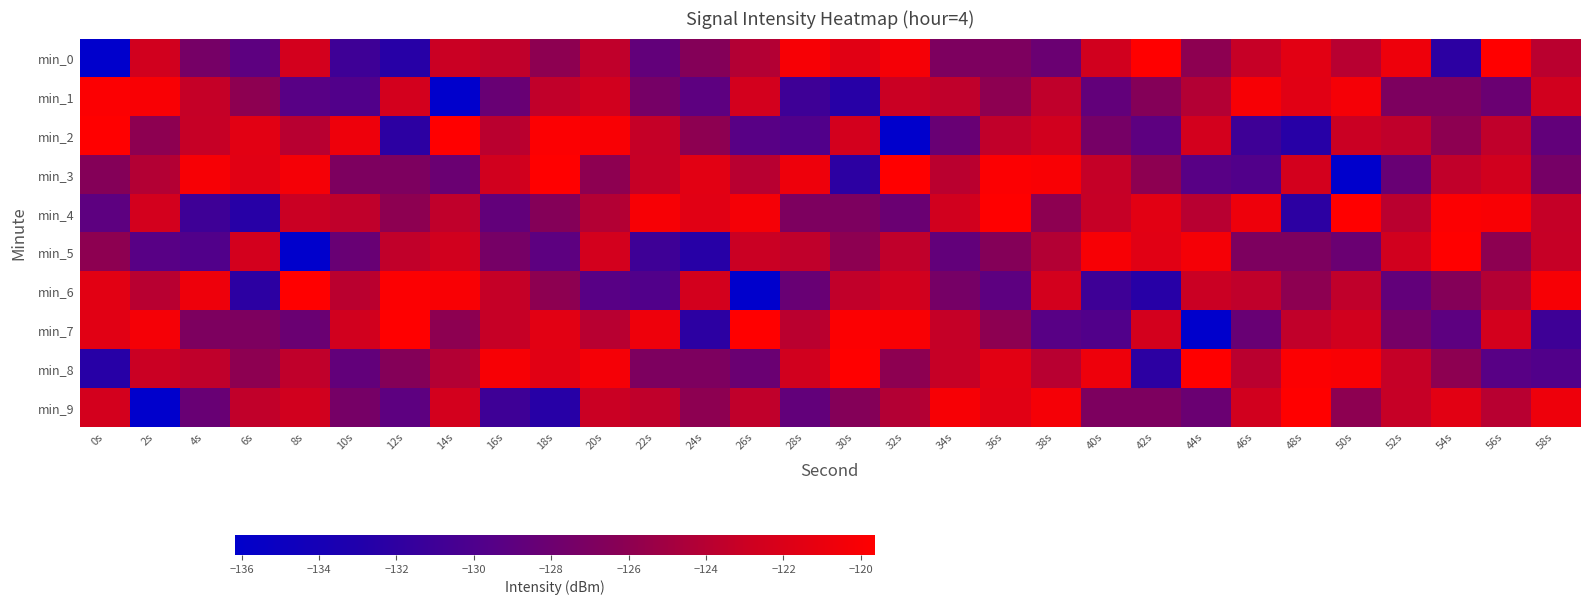

Between 4s and 40s, which is larger?

40s